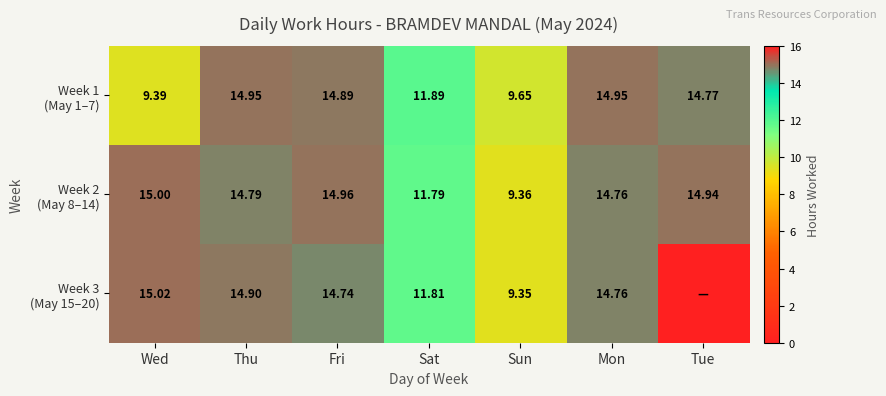

What is the approximate value of Week 1 (May 1–7) at Fri?

14.9